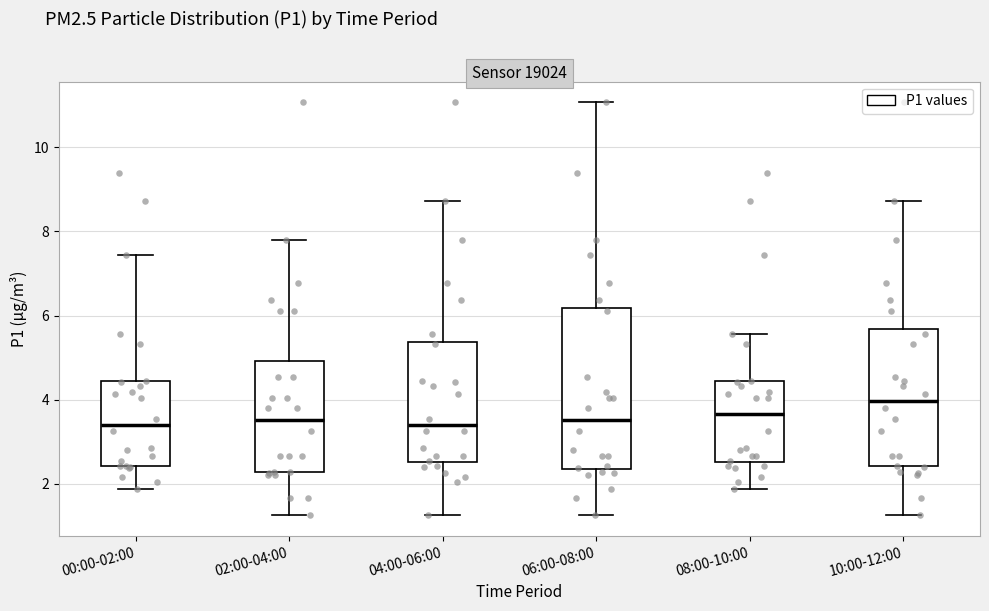

Comparing the boxes themselves (not the whiskers), which one is the tallest?

06:00-08:00